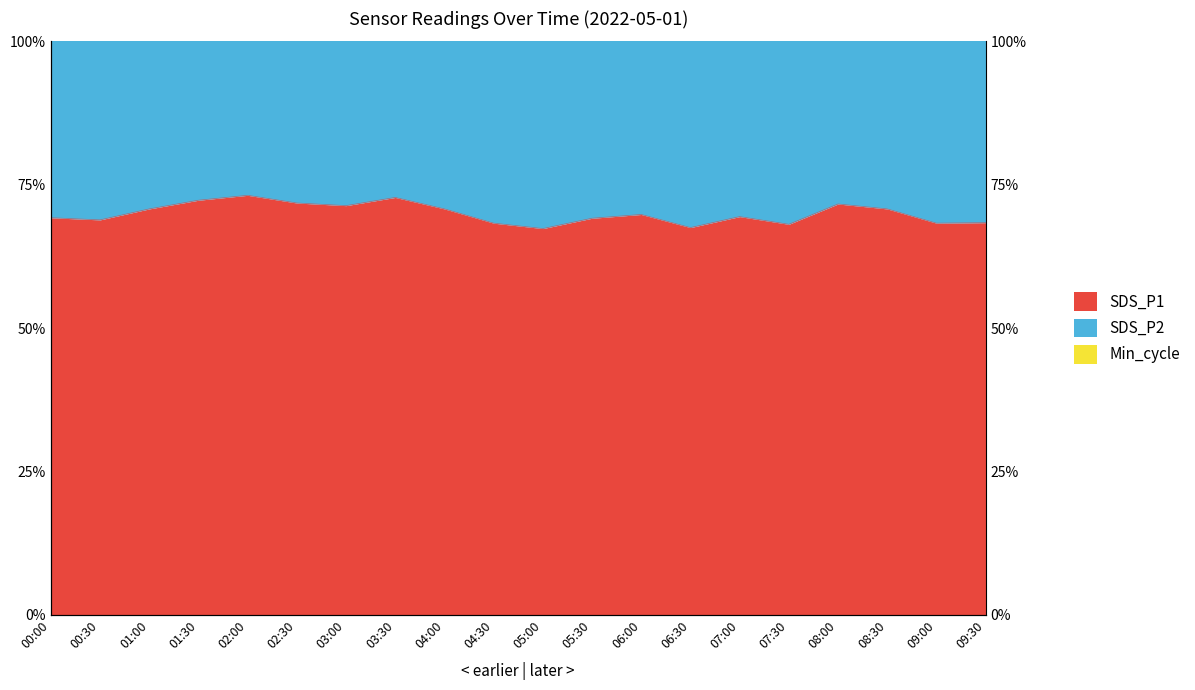

What value does the SDS_P2 series have at 08:00?

76.4